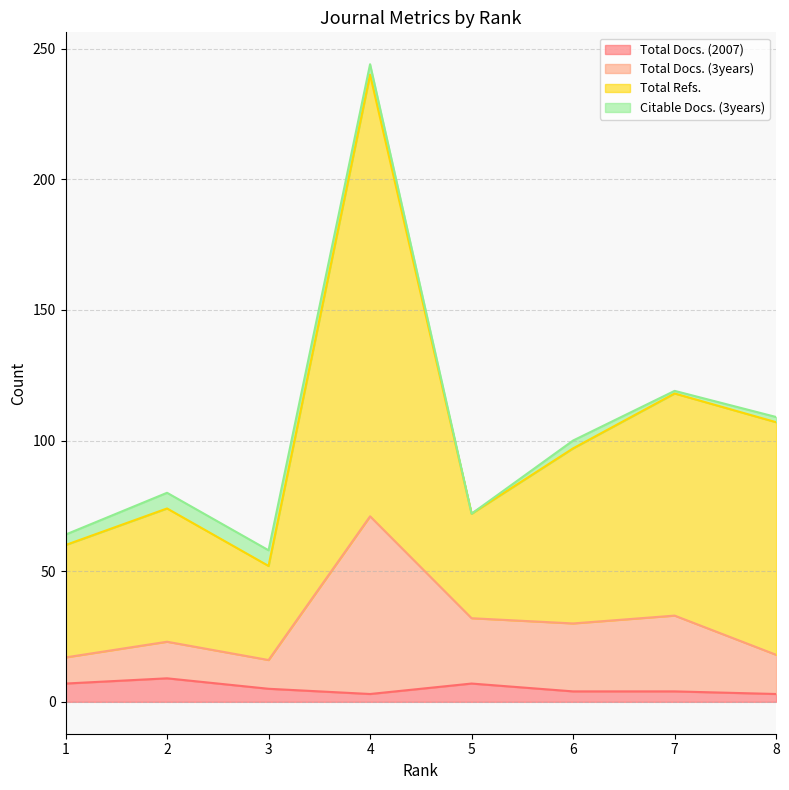

At which category is the sum across all series the highest?

4